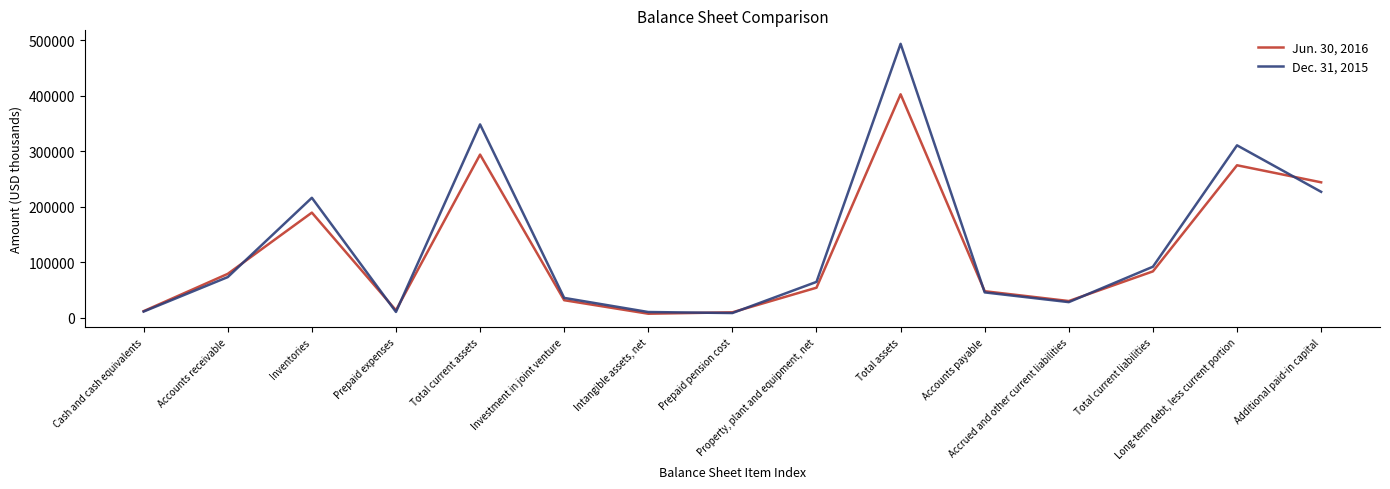

What is the approximate value of Jun. 30, 2016 at Total current assets, to the nearest 50?

293900